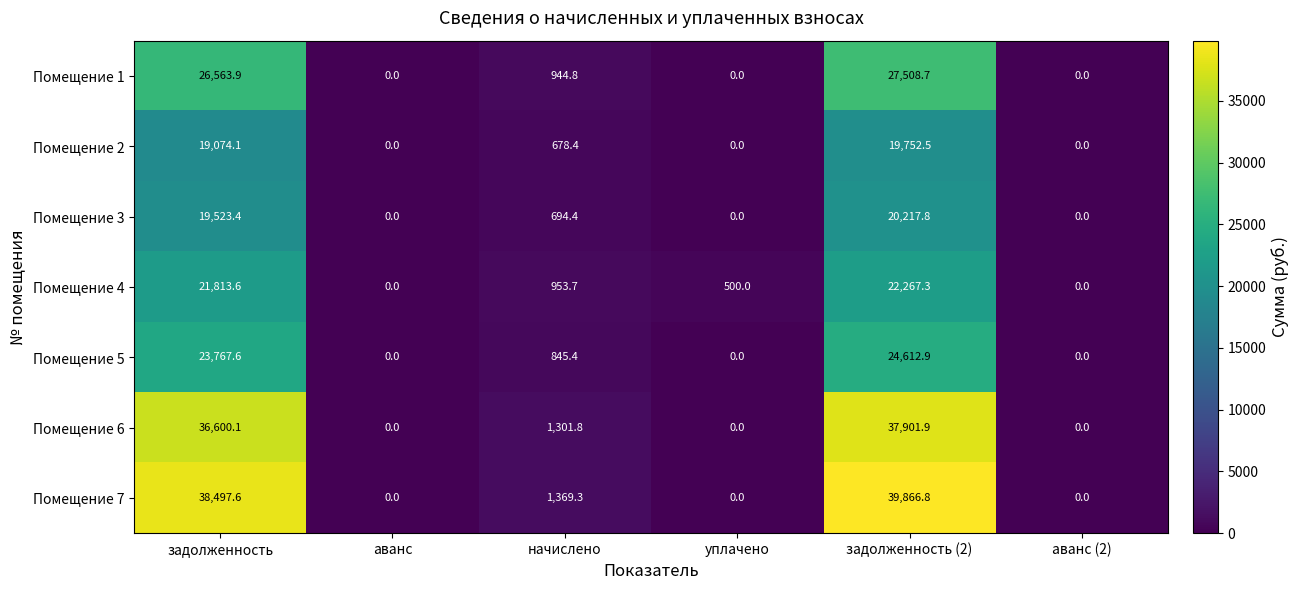

Where is Помещение 7 nearest to the value 19933?

начислено